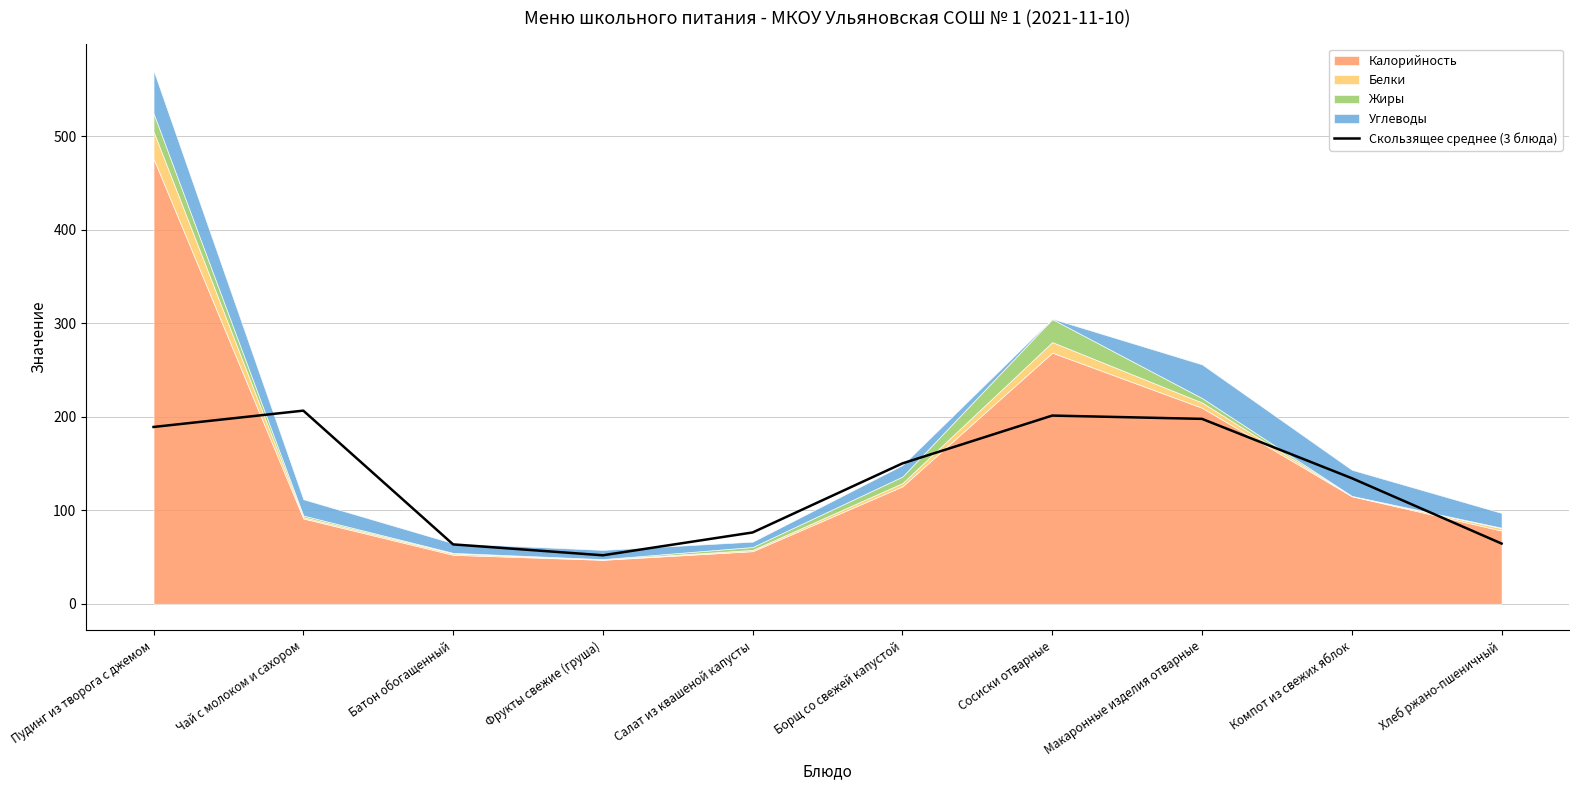

How many lines are shown in the chart?

1